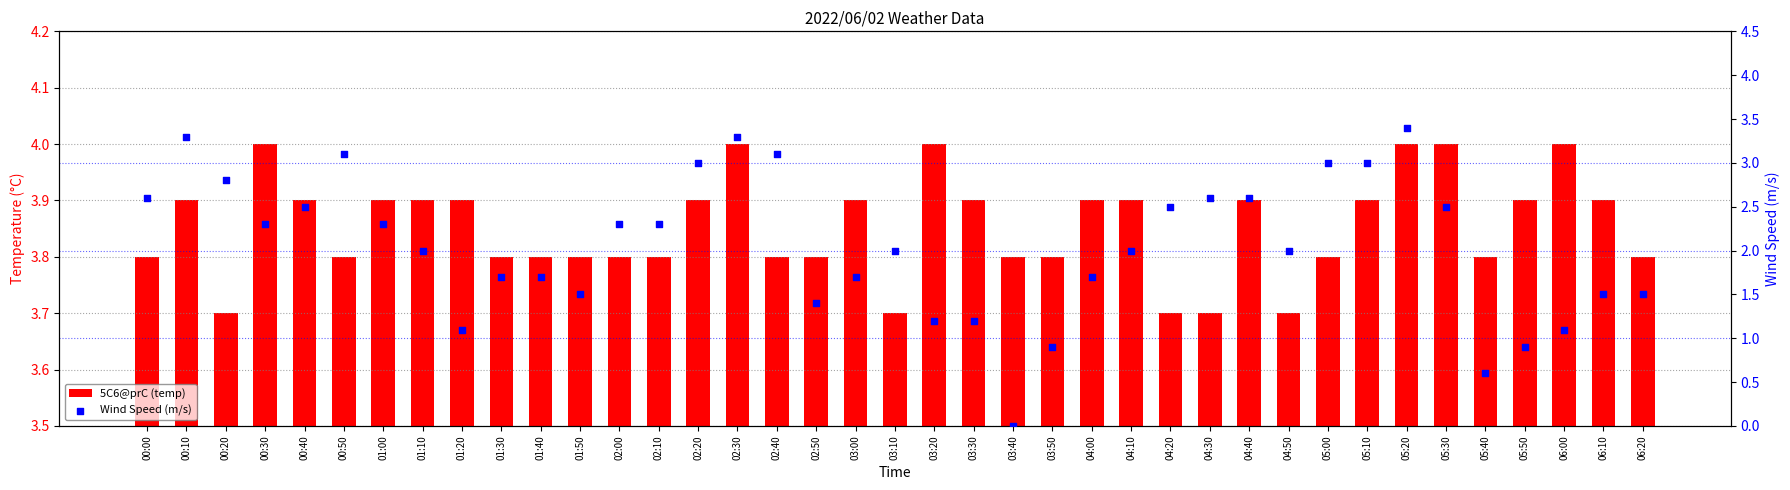

What are all the series names shown in the legend?

5C6@prC (temp), Wind Speed (m/s)